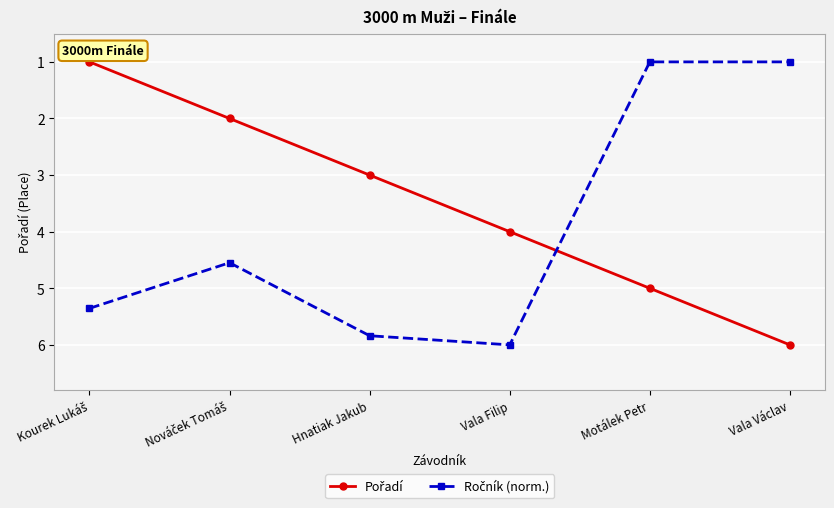

What is the spread (max minus min) of values at Motálek Petr?

4.0